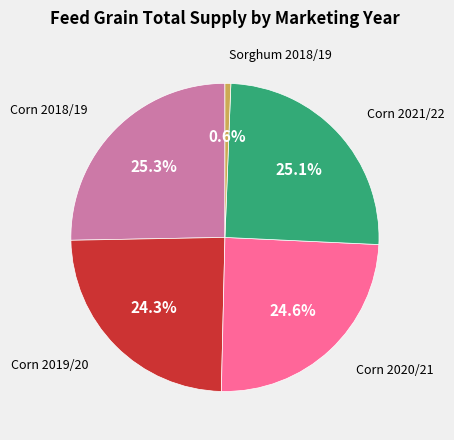

To the nearest percent, what is the difference between the largest and smallest slice percentages?

25%